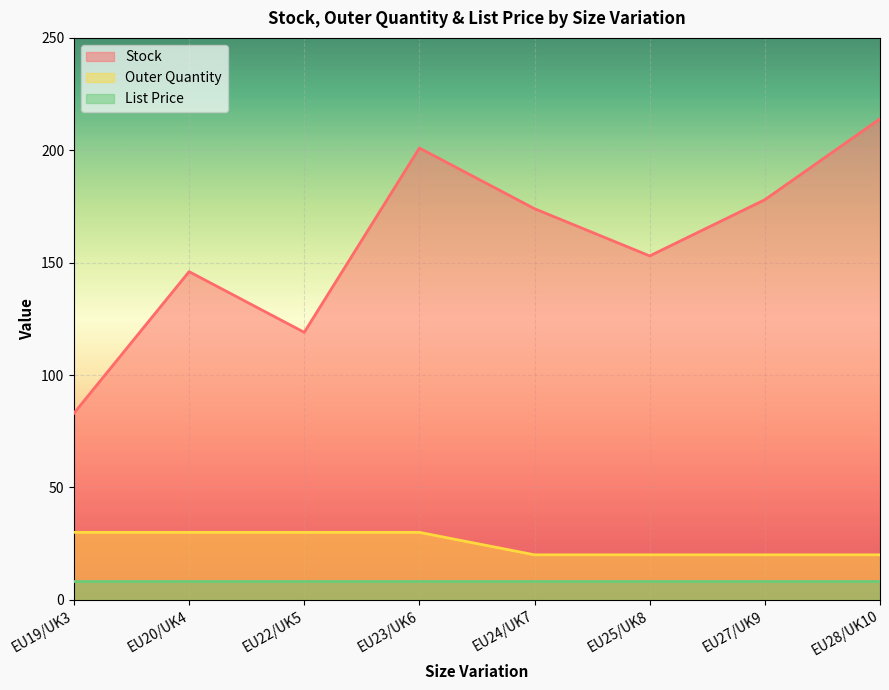

True or false: Outer Quantity and Stock cross at least once.

False